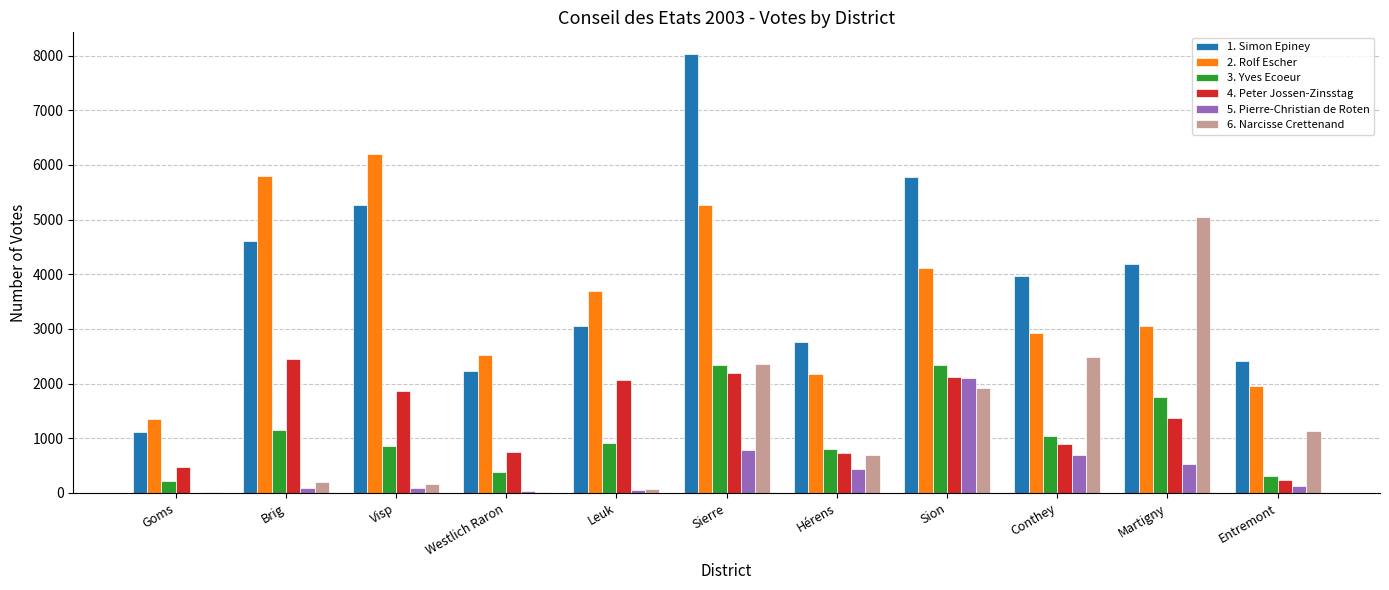

What is the greatest value displayed?

8024